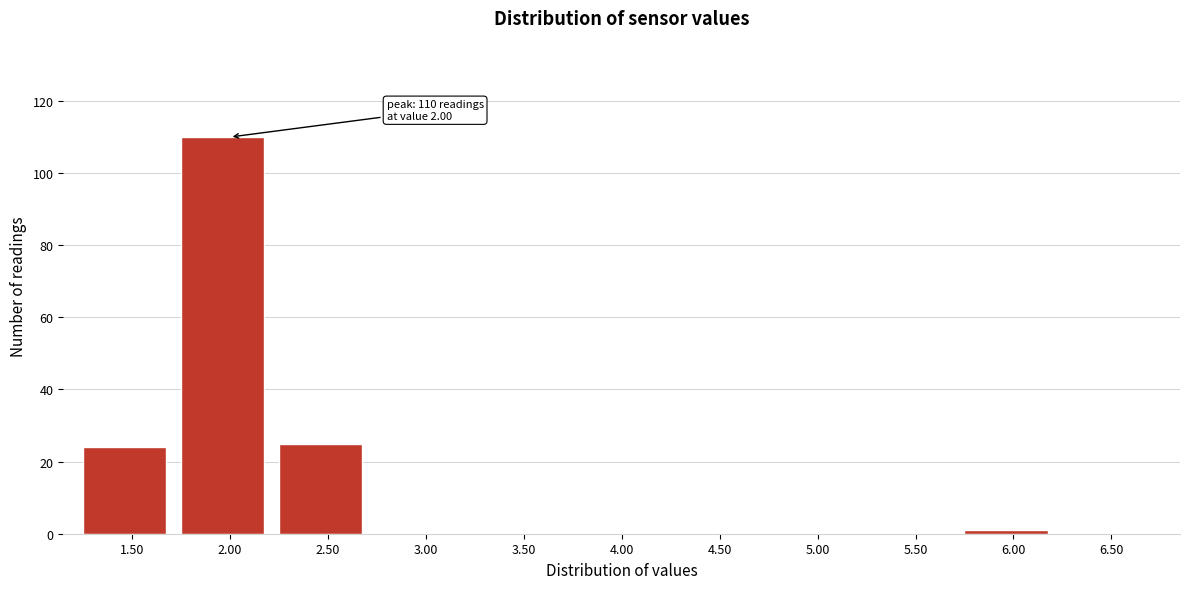

Reading left to right, extract all data points from this chart.

1.50=24	2.00=110	2.50=25	3.00=0	3.50=0	4.00=0	4.50=0	5.00=0	5.50=0	6.00=1	6.50=0